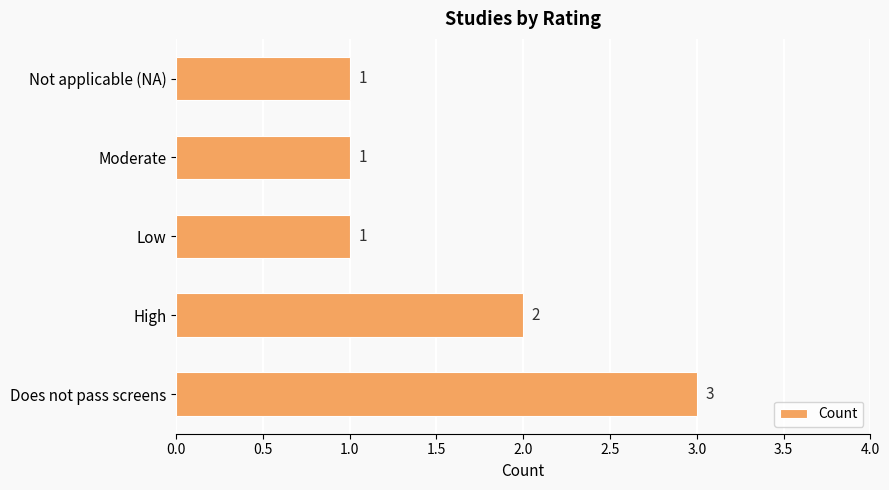

True or false: the data shows 2 at High.

True